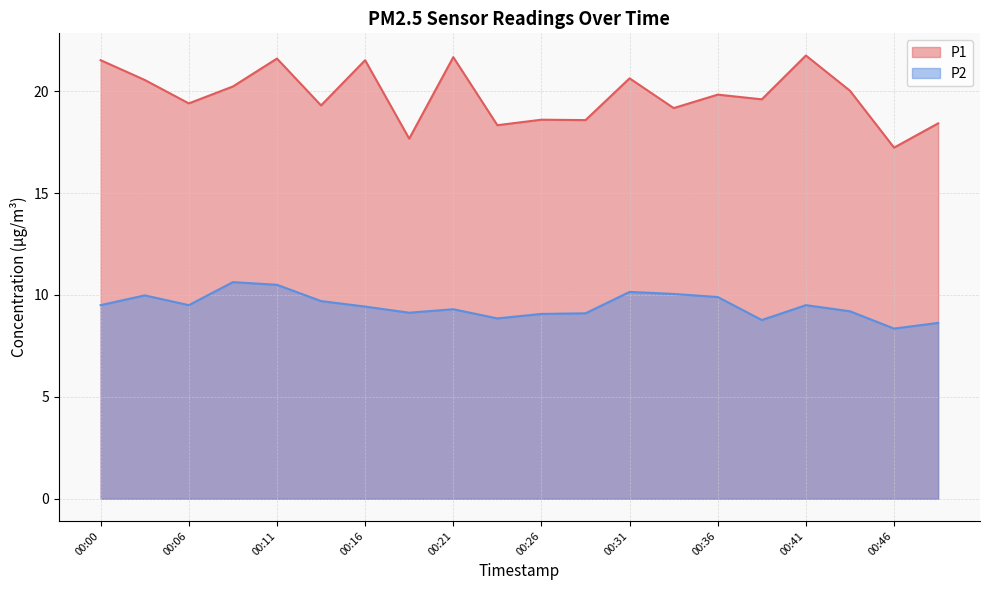

At which label does P2 reach its peak?

00:08